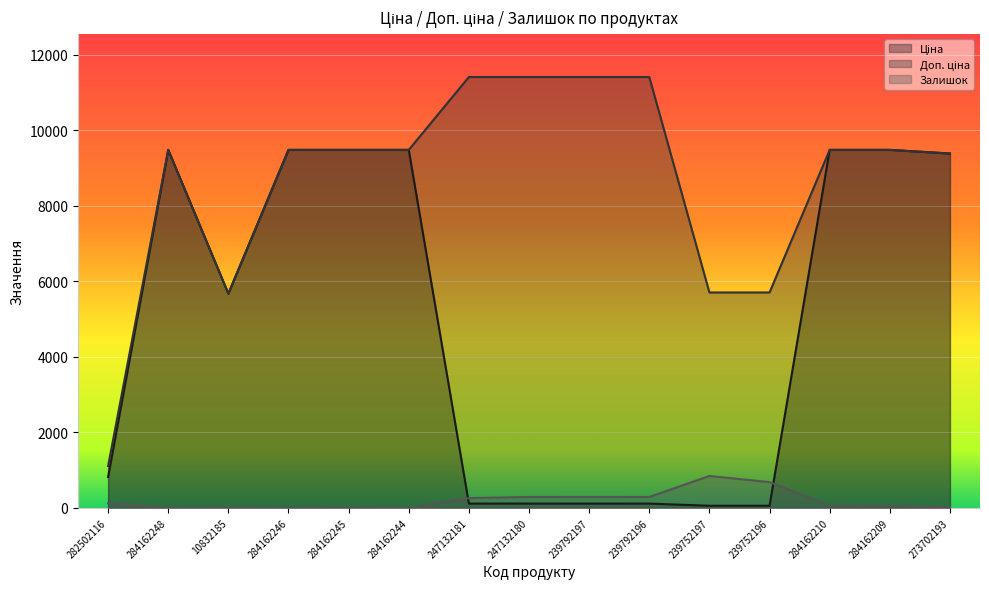

Count the number of data series in this chart.

3